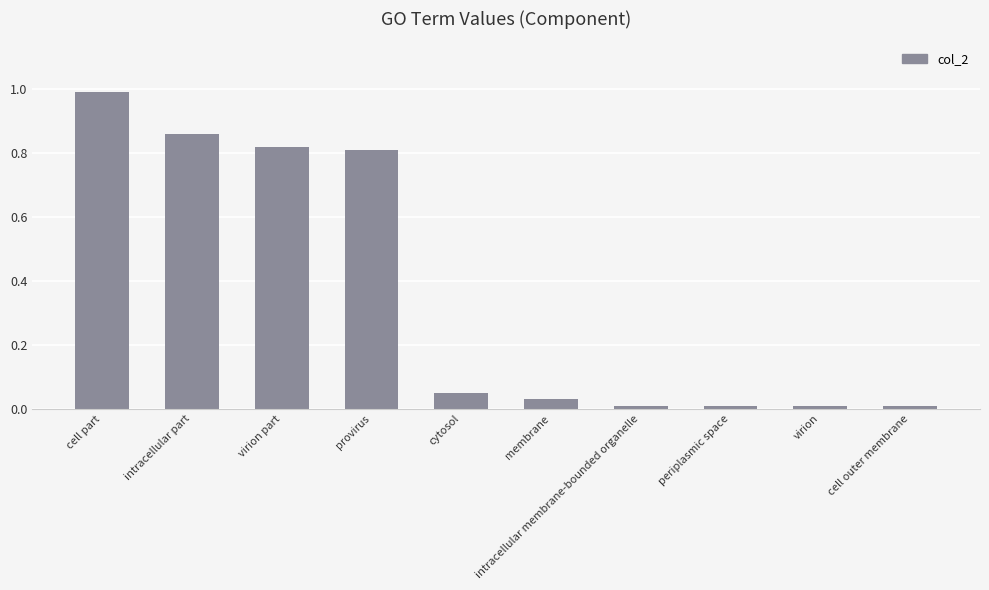

What value does the data have at cell part?

1.0